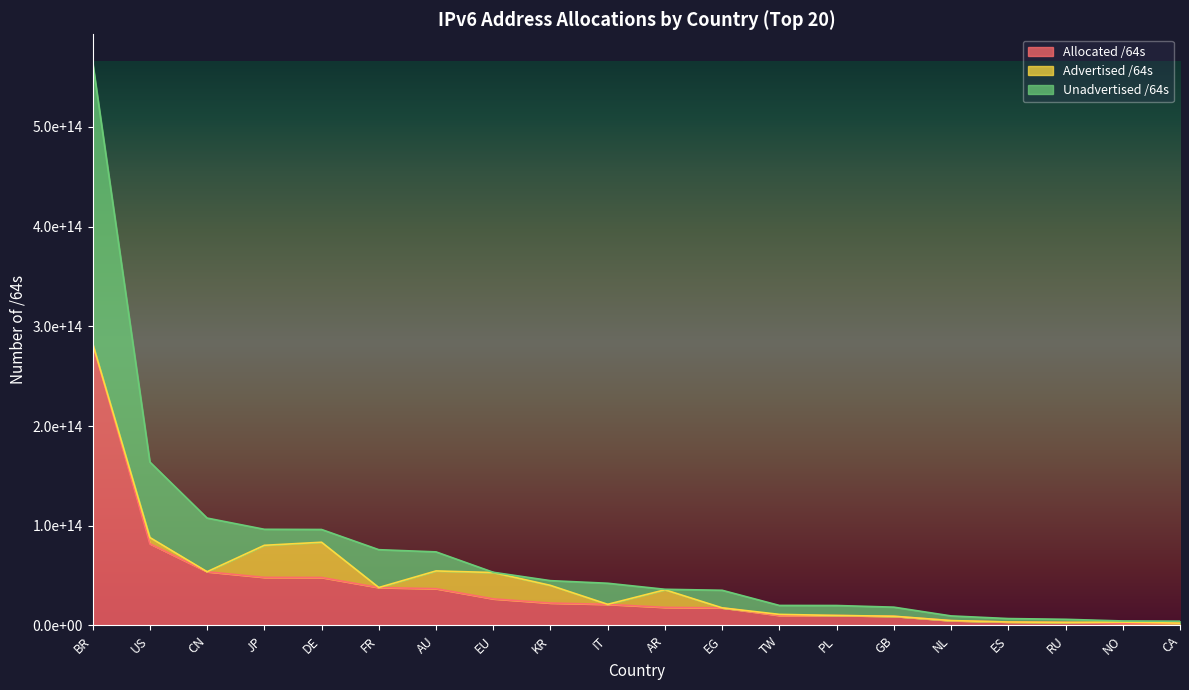

True or false: Unadvertised /64s and Allocated /64s cross at least once.

False